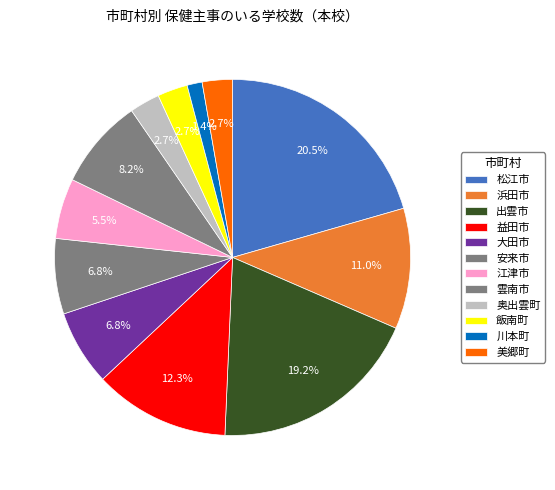

To the nearest percent, what is the combined percentage of 浜田市 and 川本町?

12%